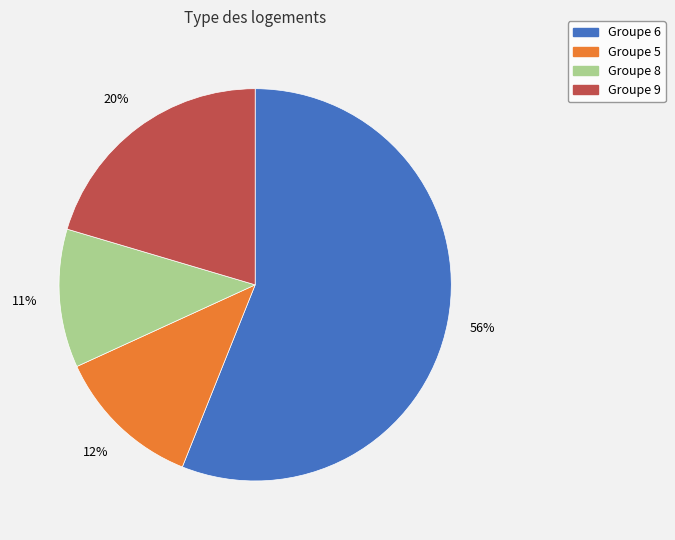

To the nearest percent, what is the average slice percentage?

25%